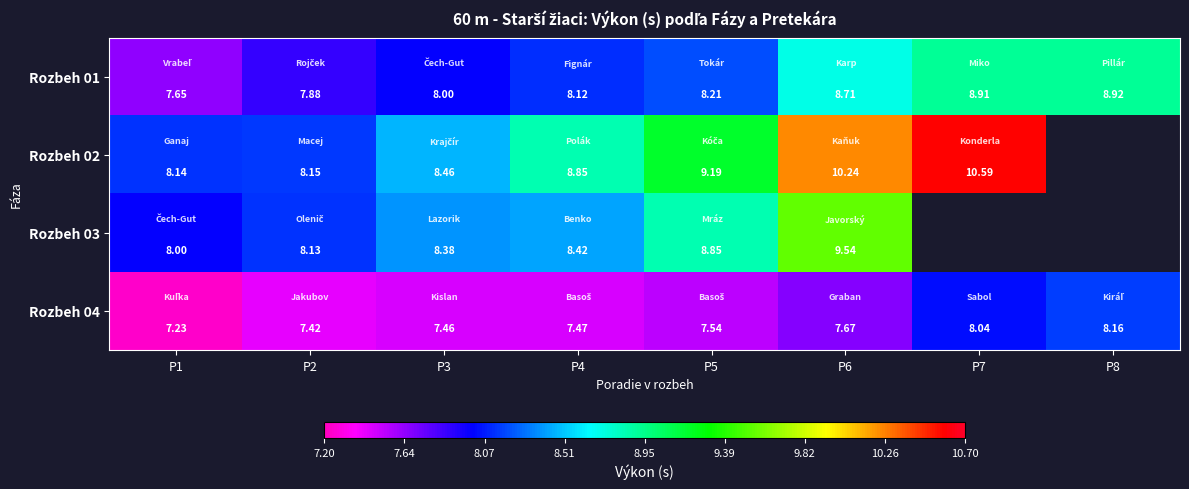

Is the value of Rozbeh 01 at P8 greater than the value of Rozbeh 04 at P7?

Yes